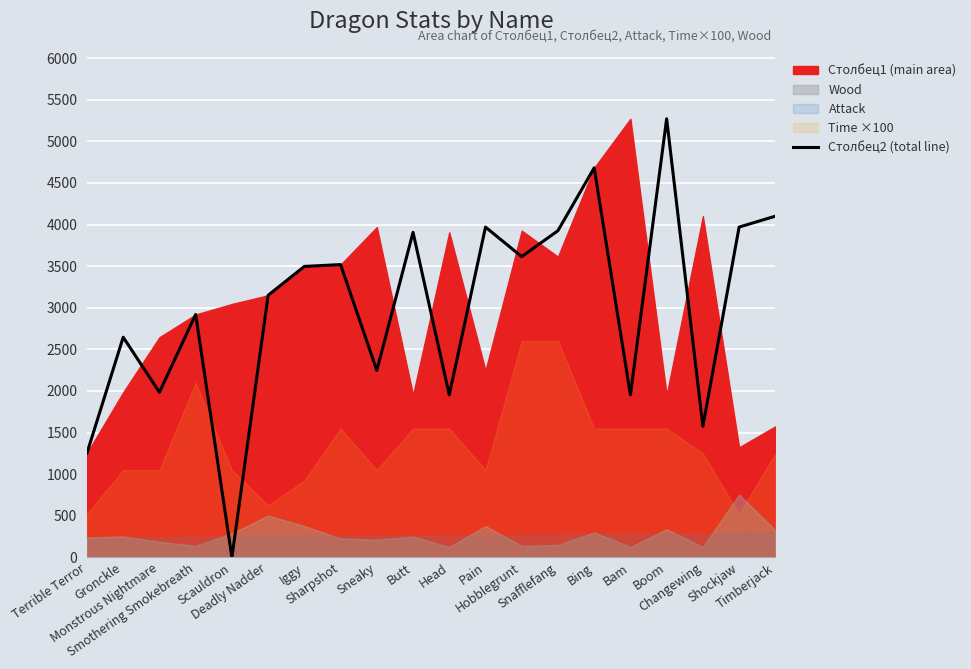

List the labels in order of value, largest first.

Boom, Bing, Timberjack, Pain, Shockjaw, Snafflefang, Butt, Hobblegrunt, Sharpshot, Iggy, Deadly Nadder, Smothering Smokebreath, Gronckle, Sneaky, Monstrous Nightmare, Head, Bam, Changewing, Terrible Terror, Scauldron